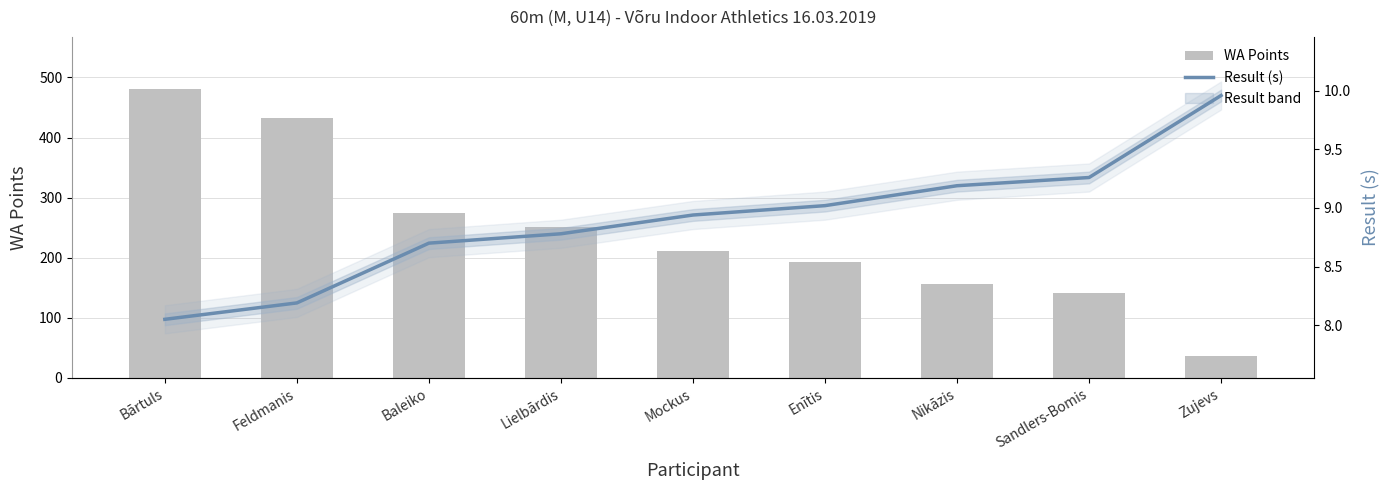

Reading left to right, transcribe all the data shown in this chart.

WA Points: 481.0	432.0	274.0	252.0	212.0	193.0	156.0	142.0	37.0
Result (s): 8.1	8.2	8.7	8.8	8.9	9.0	9.2	9.3	10.0